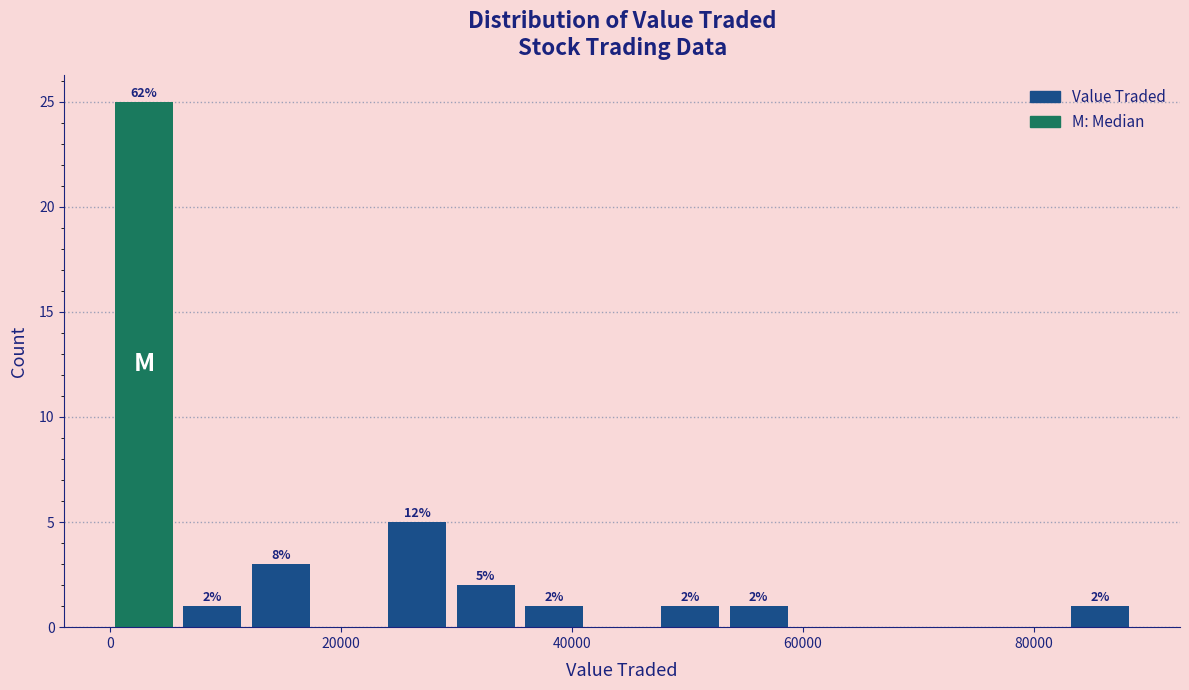

Read against the x-axis, roughly where is the centre of the tallest bar?

2000